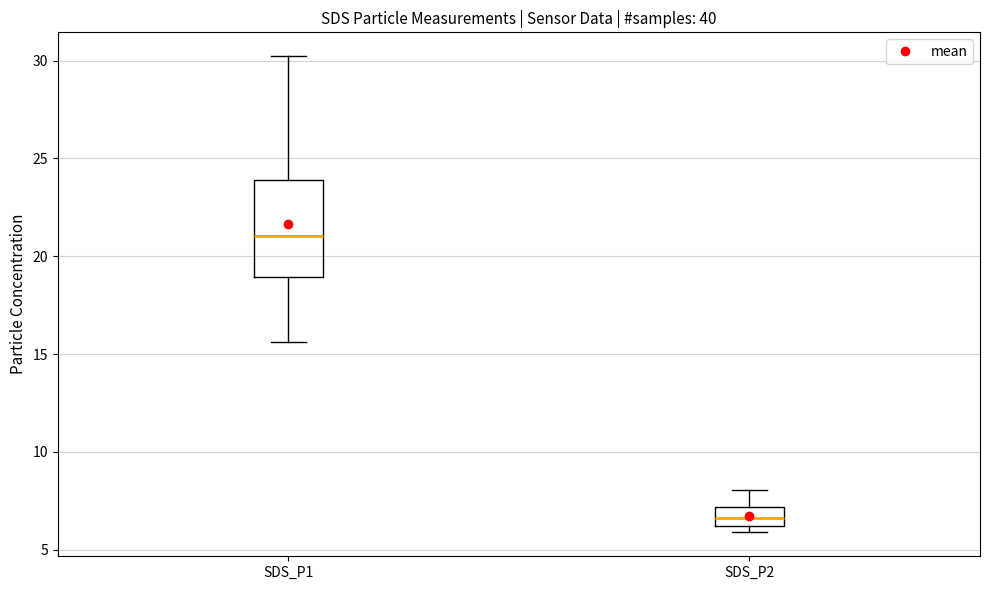

Reading left to right, transcribe this box plot: for each box, give where its median line is, the range the box spans, and where its two whiskers end, as read against the y-axis. The values are not printed on the chart, so give them approximately, as read against the axis.

SDS_P1: median 21.0, box 19.0 to 24.0, whiskers 15.5 to 30.0
SDS_P2: median 6.5, box 6.0 to 7.0, whiskers 6.0 (just below the box's lower edge) to 8.0